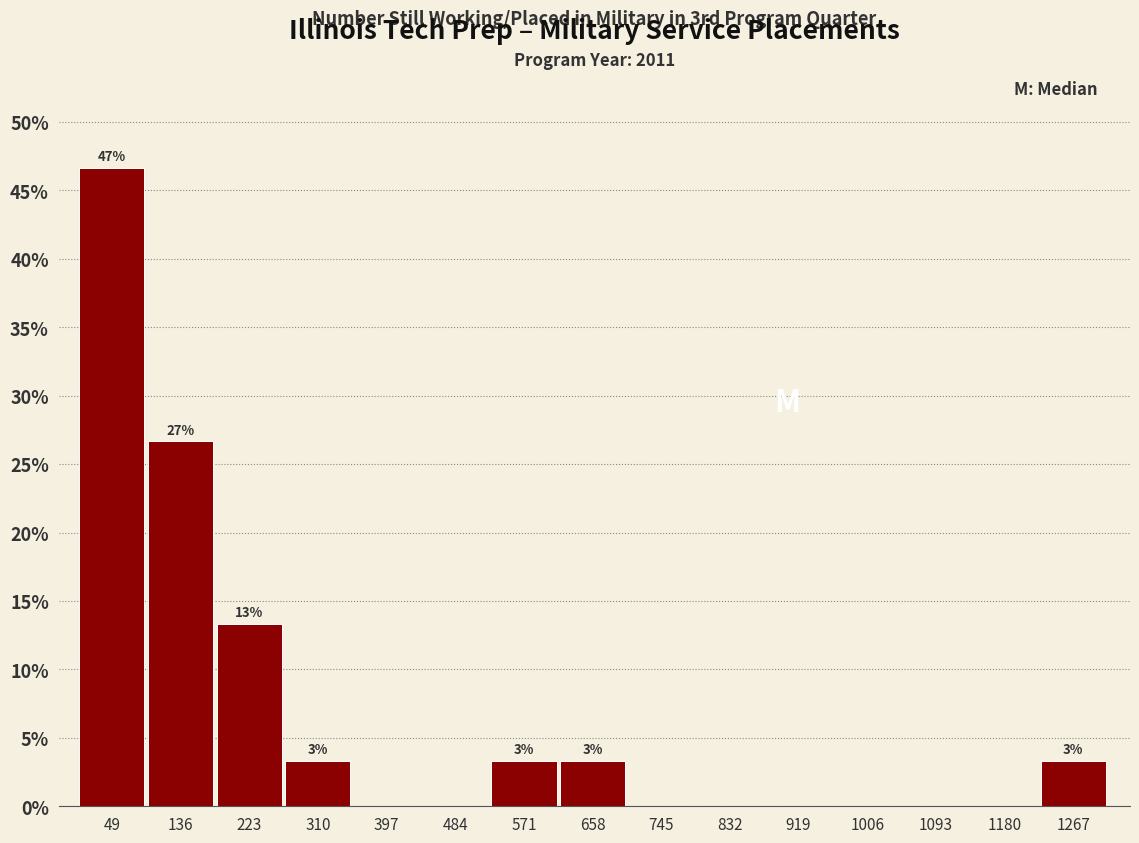

Which range on the x-axis has the tallest bar?

8 to 95